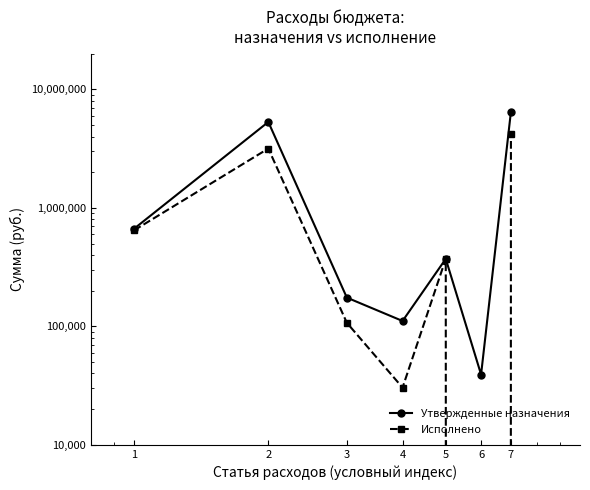

Which has a higher value, 4 or 6?

4